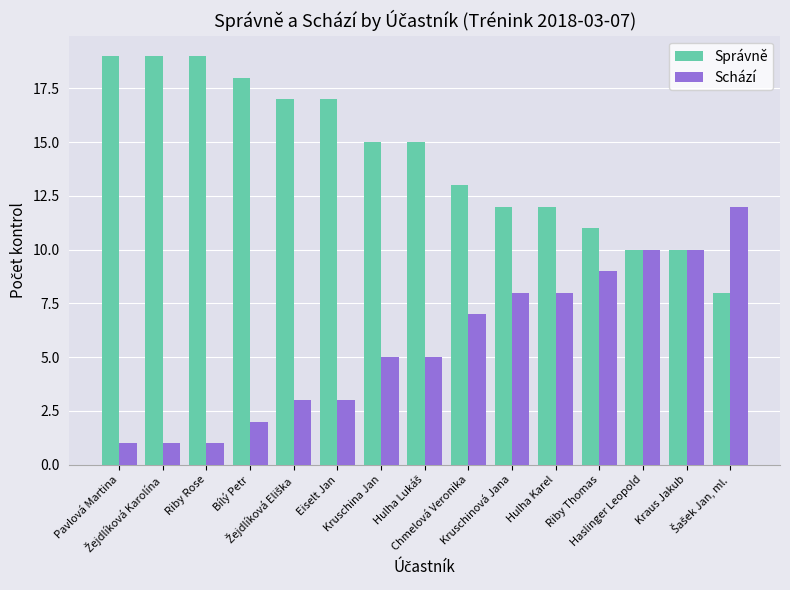

Is it true that Správně equals 17 at Eiselt Jan?

True